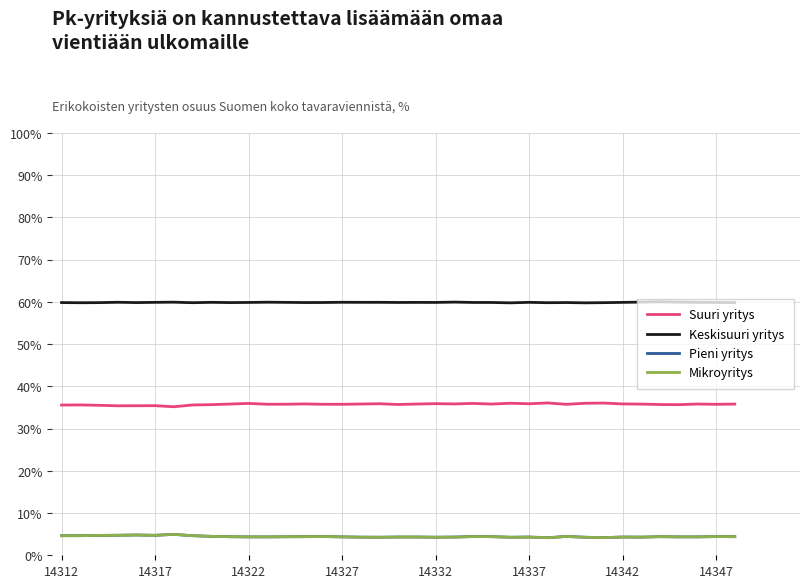

True or false: Mikroyritys and Suuri yritys cross at least once.

False